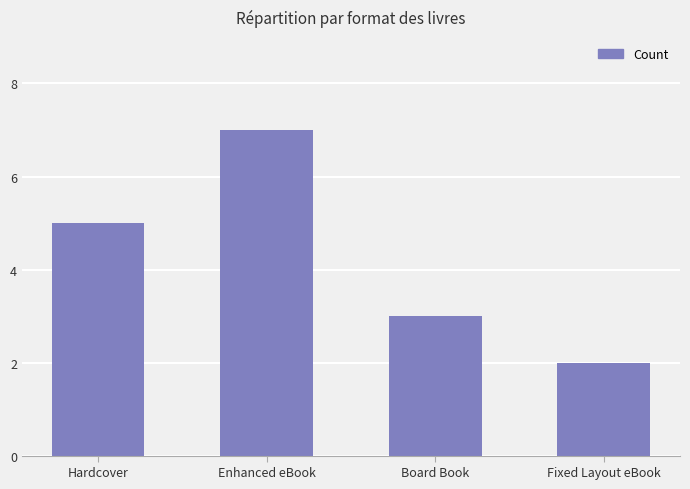

What is the minimum value shown in the chart?

2